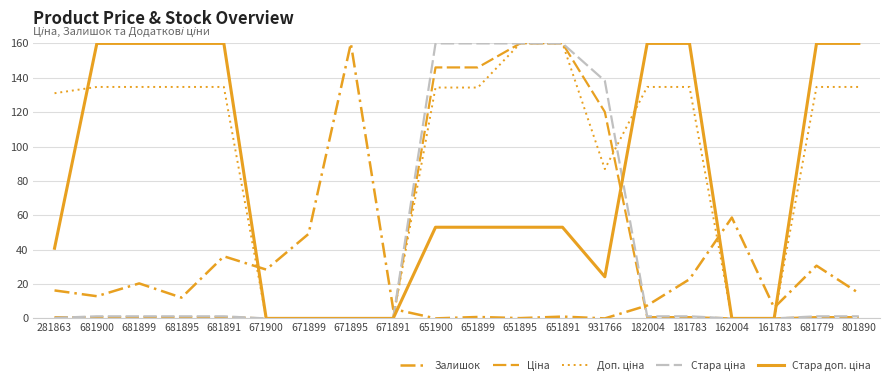

Is this an area chart (filled region under the line)?

No